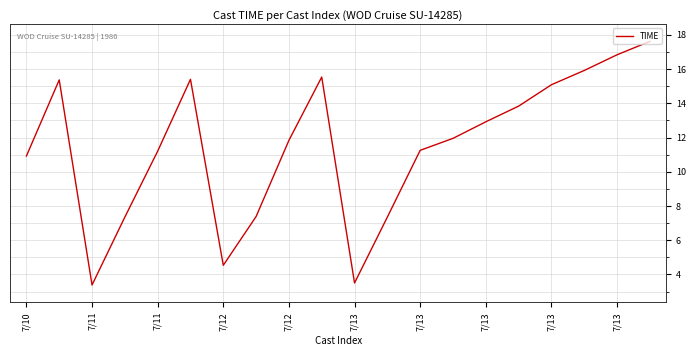

What is the difference between the maximum and minimum values?

14.2